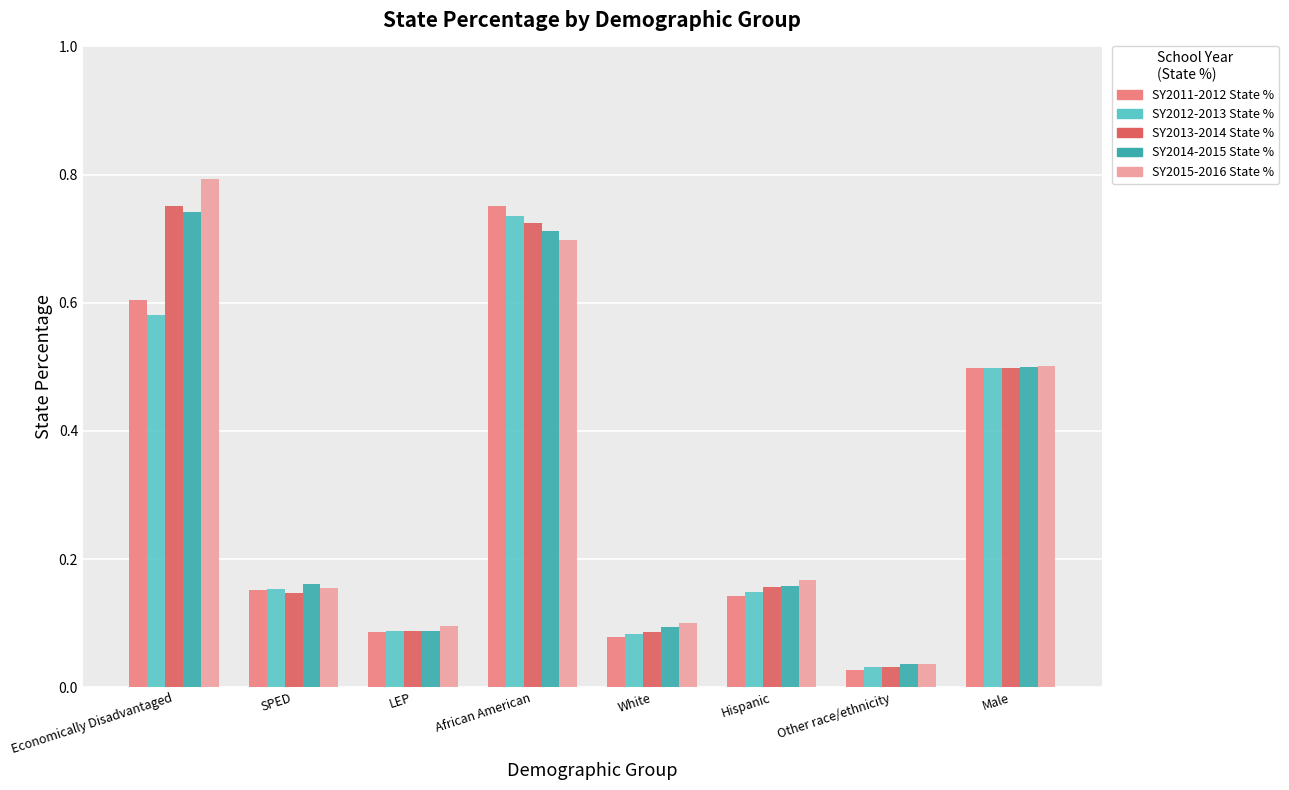

The value of SY2015-2016 State % at SPED is 0.1. True or false?

False